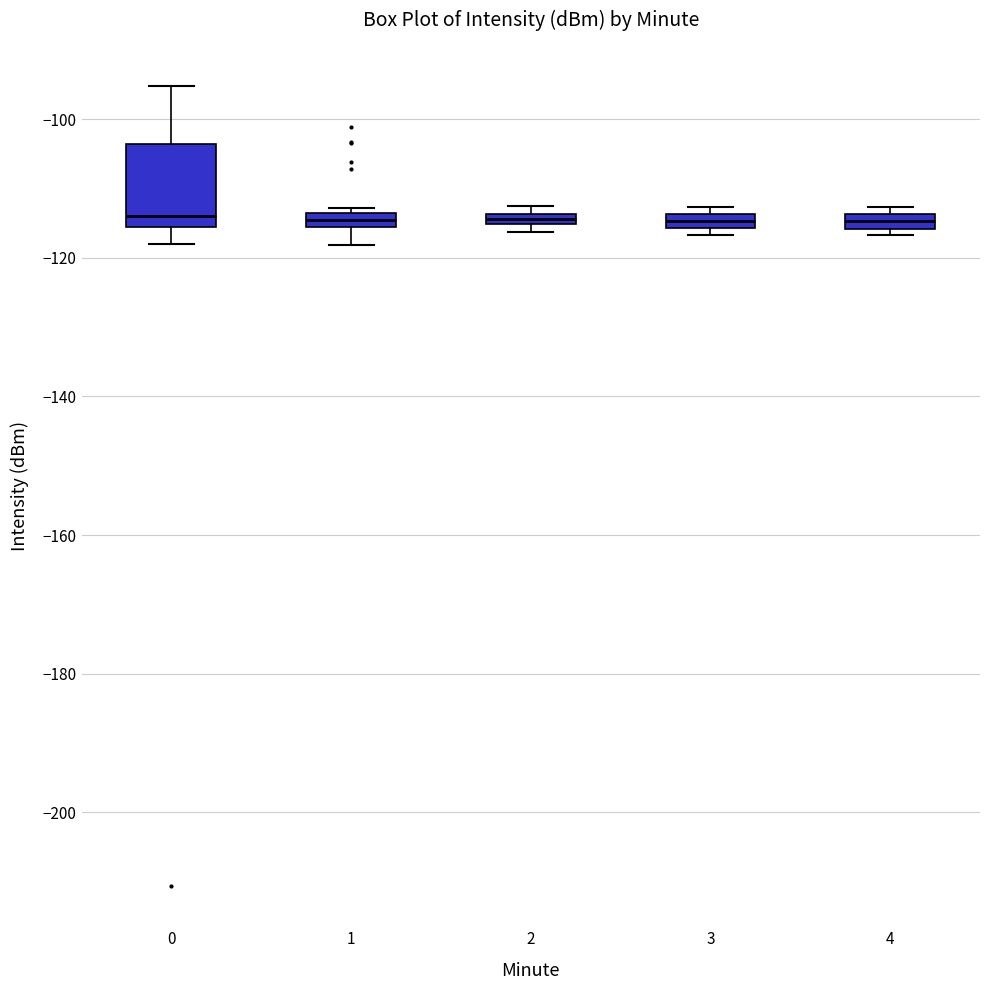

Where is the lower edge of the box at x = 3 on the y-axis? The values are not printed on the chart, so give them approximately, as read against the axis.

-116